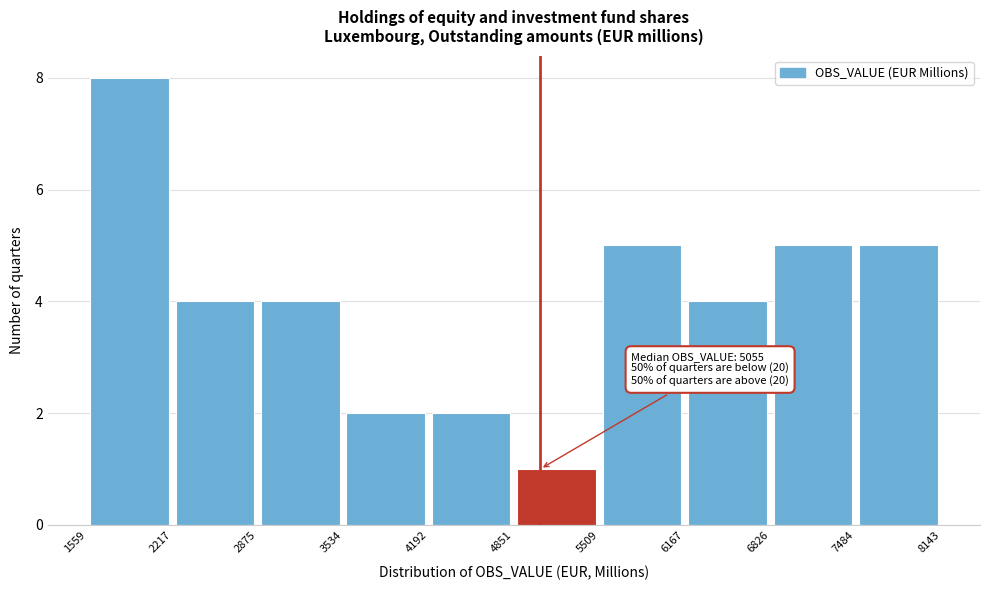

Over which range of the x-axis is the bar tallest?

1559 to 2217